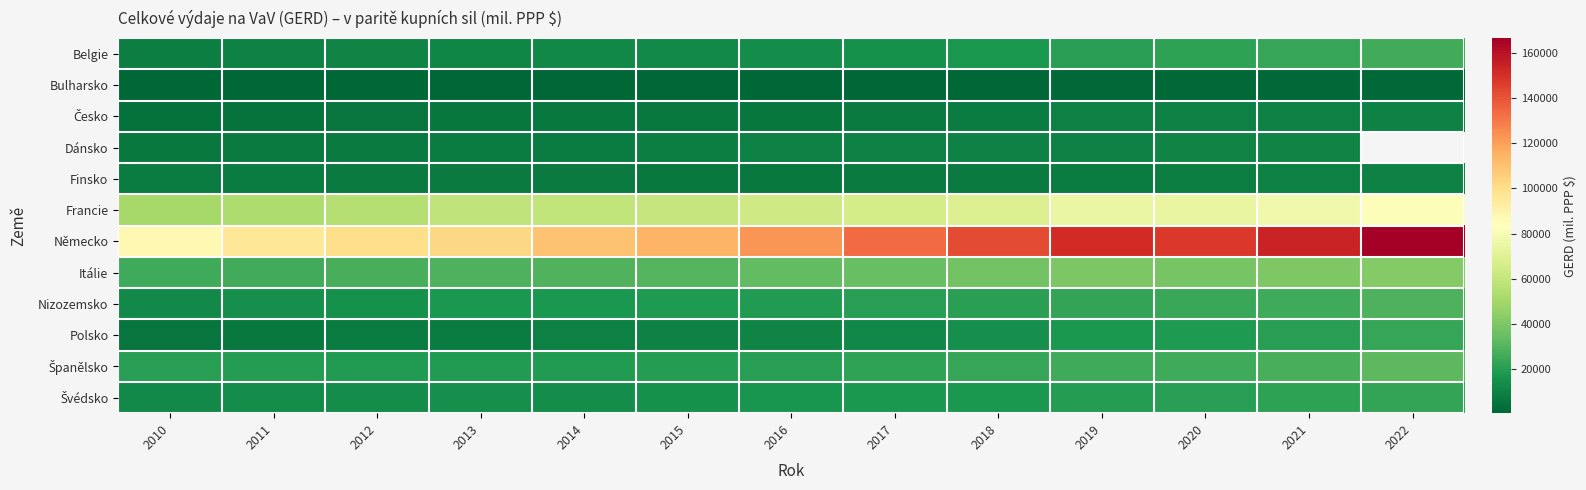

The value of Španělsko at 2010 is 8786.0. True or false?

False